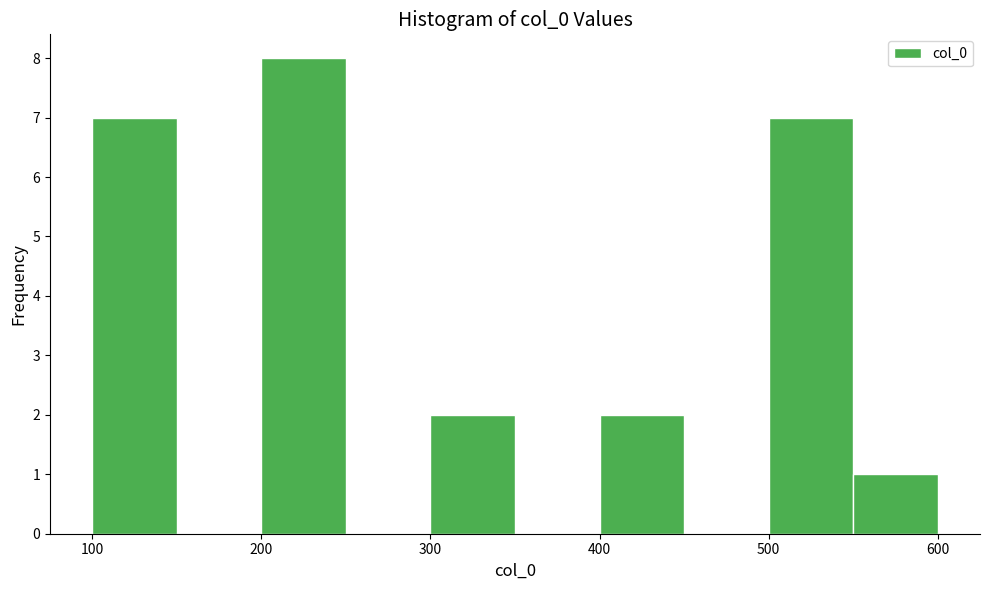

What is the height of the bar covering 200 to 250 on the x-axis? The values are not printed on the chart, so give them approximately, as read against the axis.

8